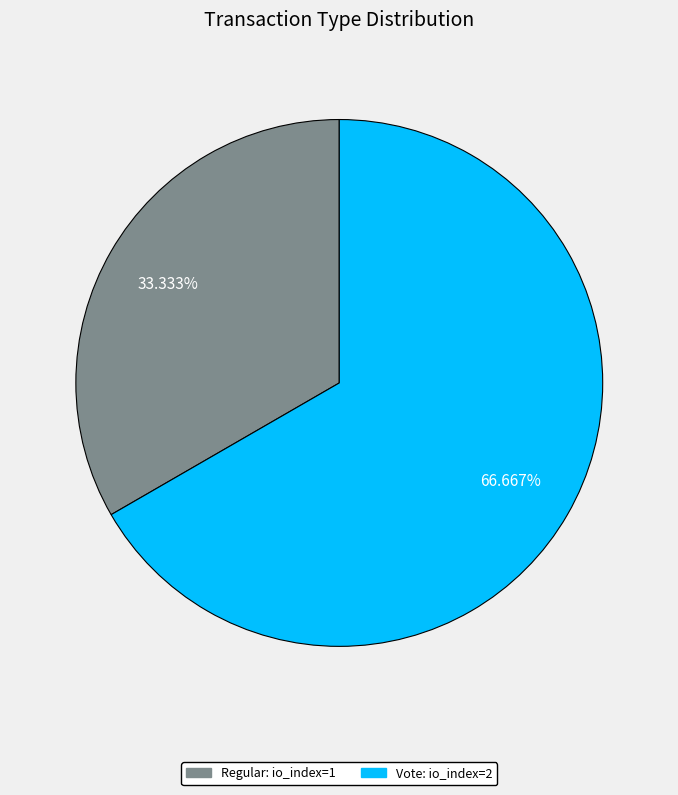

Which category accounts for the majority?

Vote